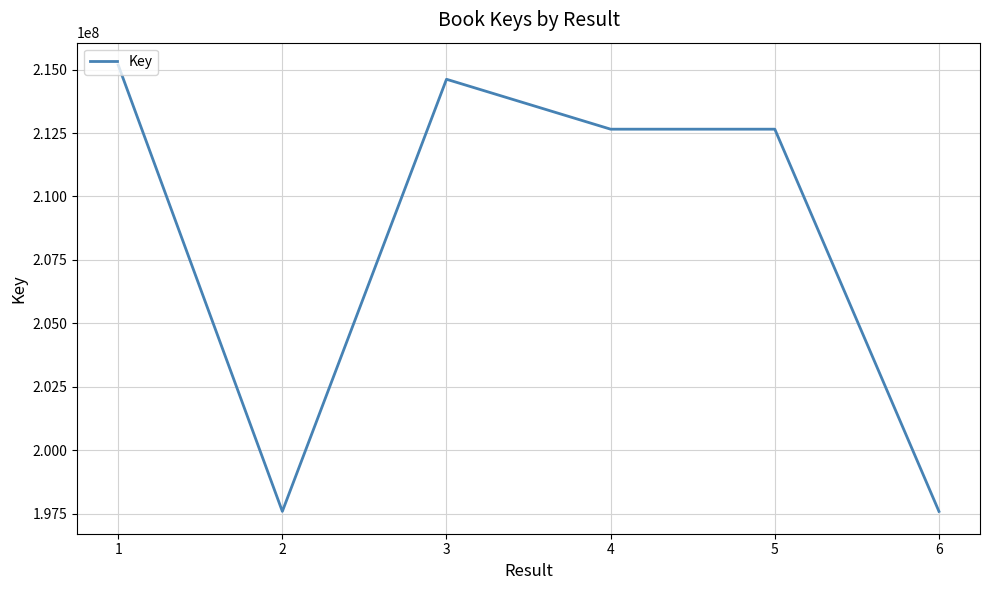

What is the smallest value displayed?

197584953